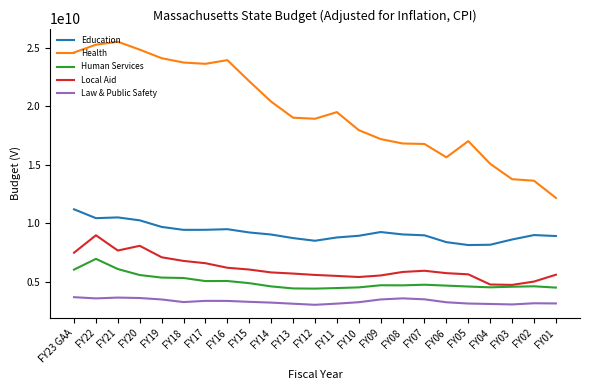

Rank the series by their maximum value, from lowest to highest.

Law & Public Safety, Human Services, Local Aid, Education, Health